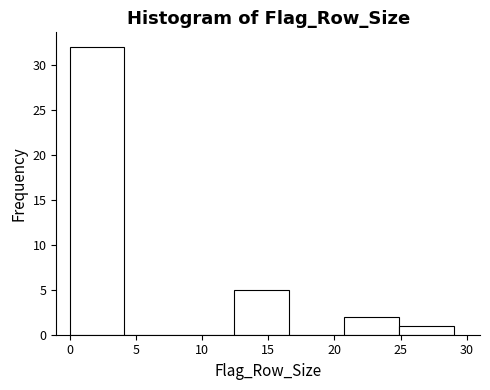

Which range on the x-axis has the tallest bar?

0.0 to 4.0